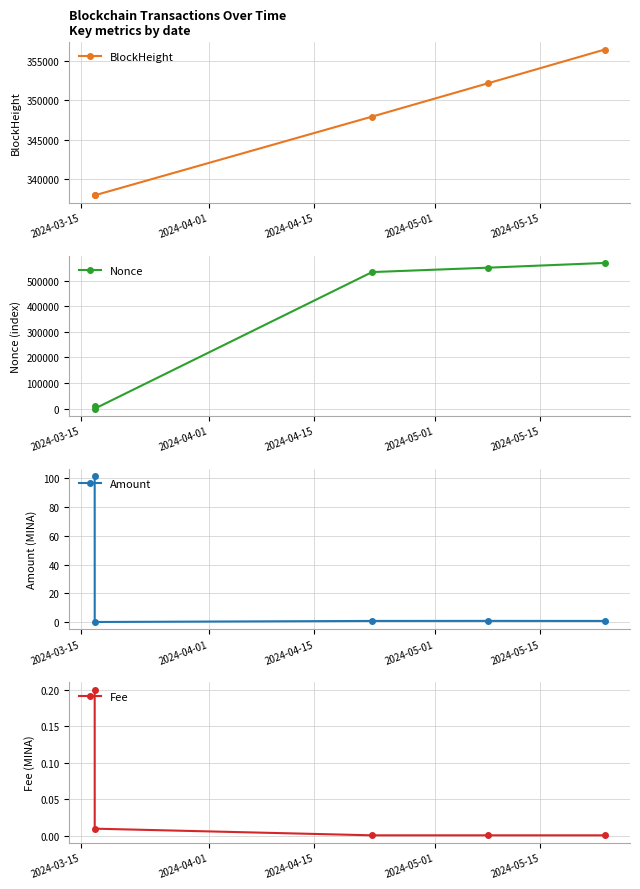

What is the value of the BlockHeight point at the 2nd from the left?

337974